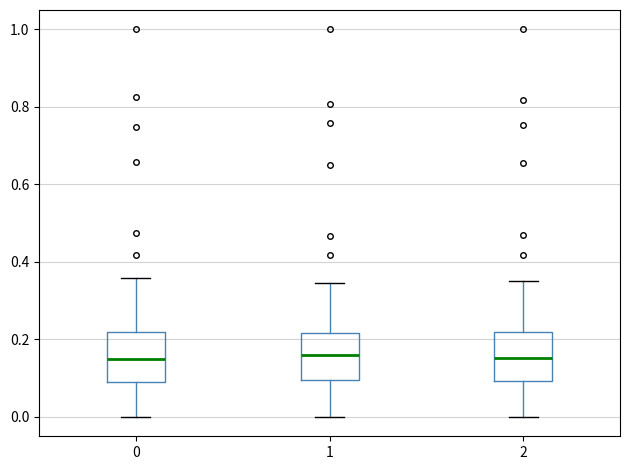

Where does the lower whisker of the box at x = 2 end on the y-axis? The values are not printed on the chart, so give them approximately, as read against the axis.

0.00